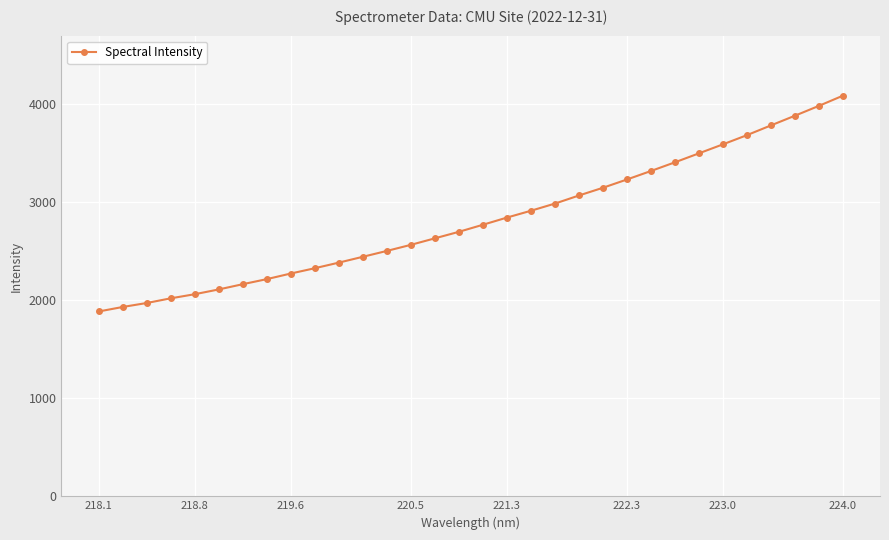

What is the maximum value shown in the chart?

4080.8